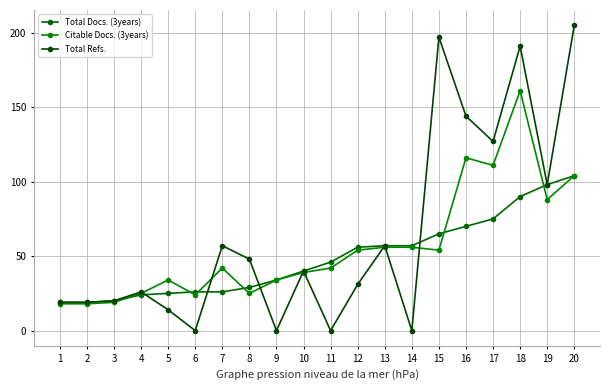

True or false: Total Refs. has more than 1 points higher than both neighbors.

True